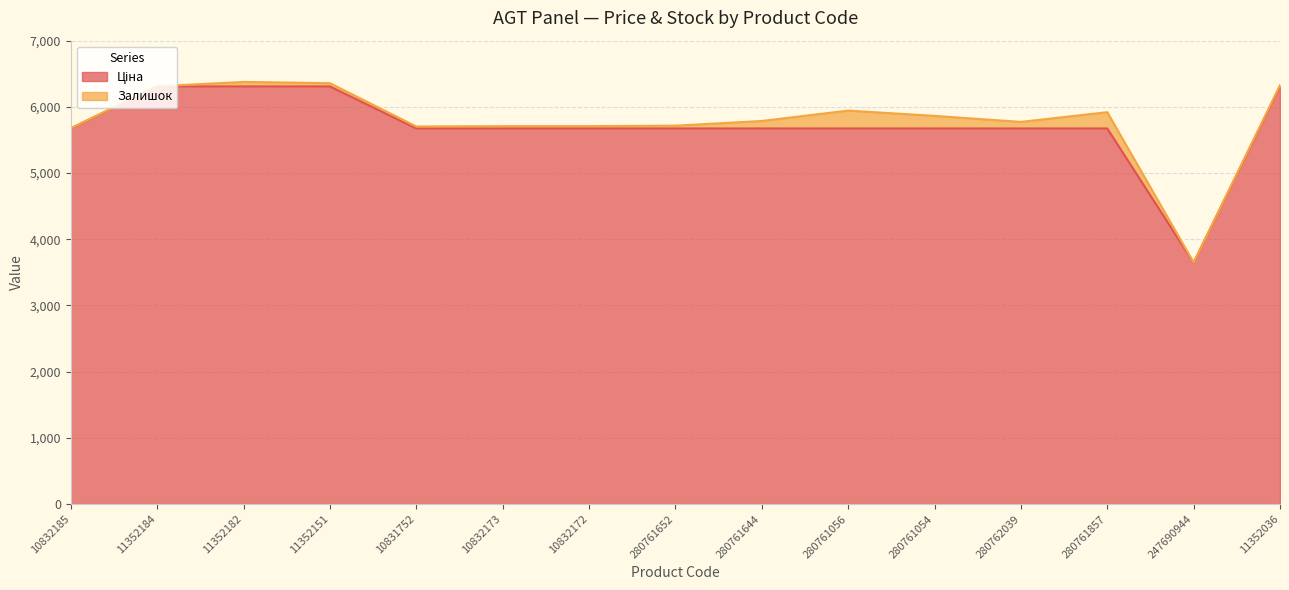

How many lines are shown in the chart?

2